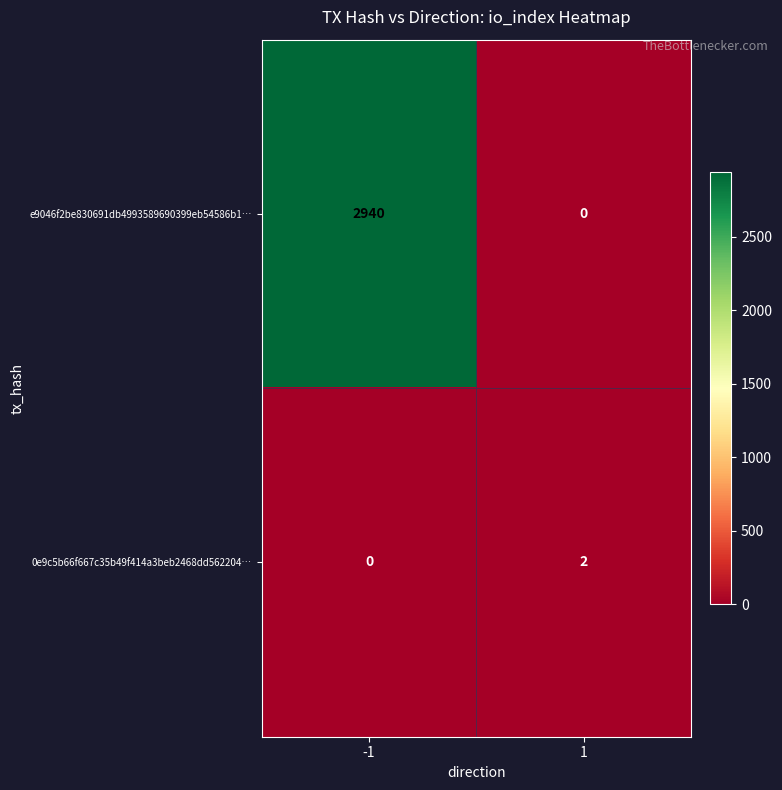

List the labels in order of e9046f2be830691db4993589690399eb54586b1… value, largest first.

-1, 1